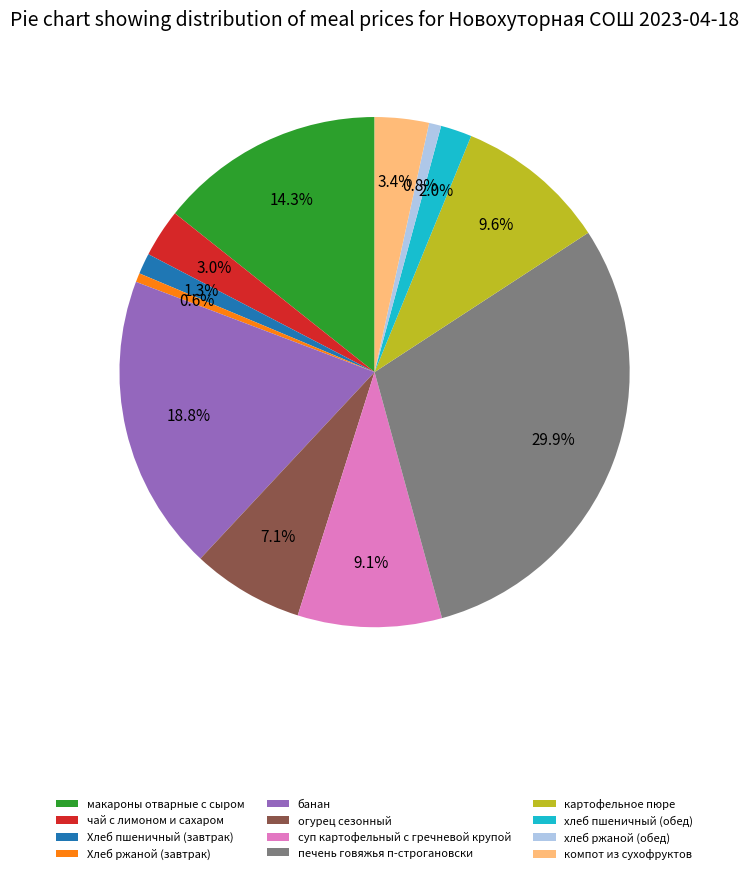

Approximately how many times larger is the value at огурец сезонный compared to банан?

0.4